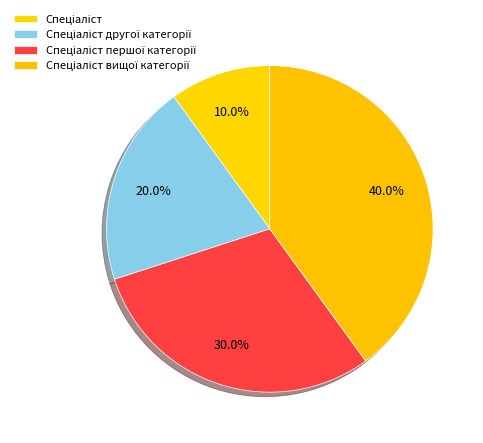

What is the ratio of the value at Спеціаліст першої категорії to the value at Спеціаліст?

3.0